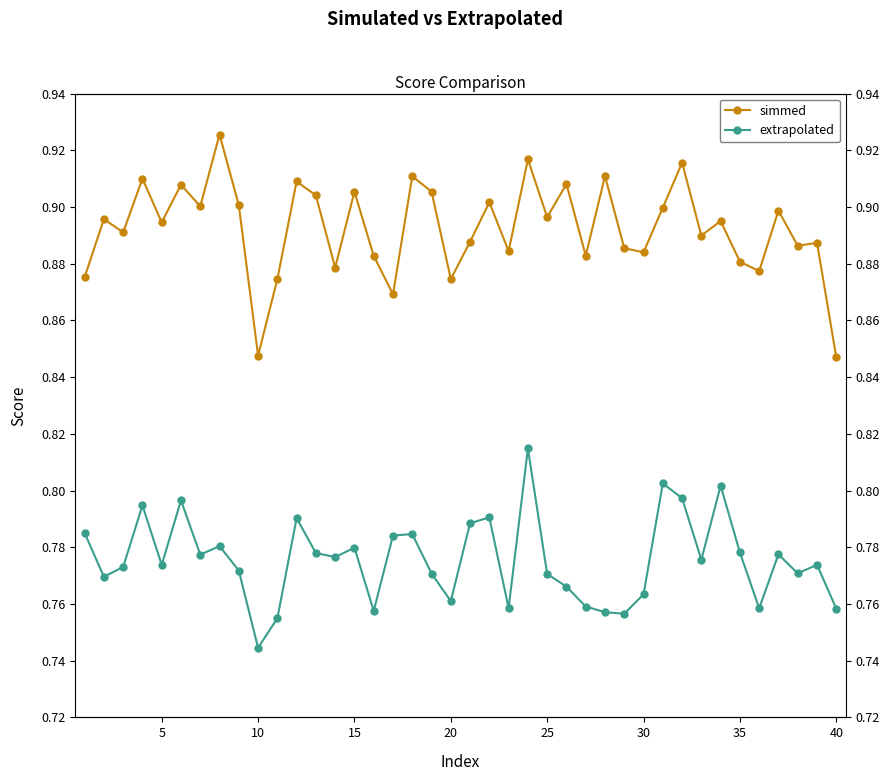

True or false: extrapolated and simmed cross at least once.

False